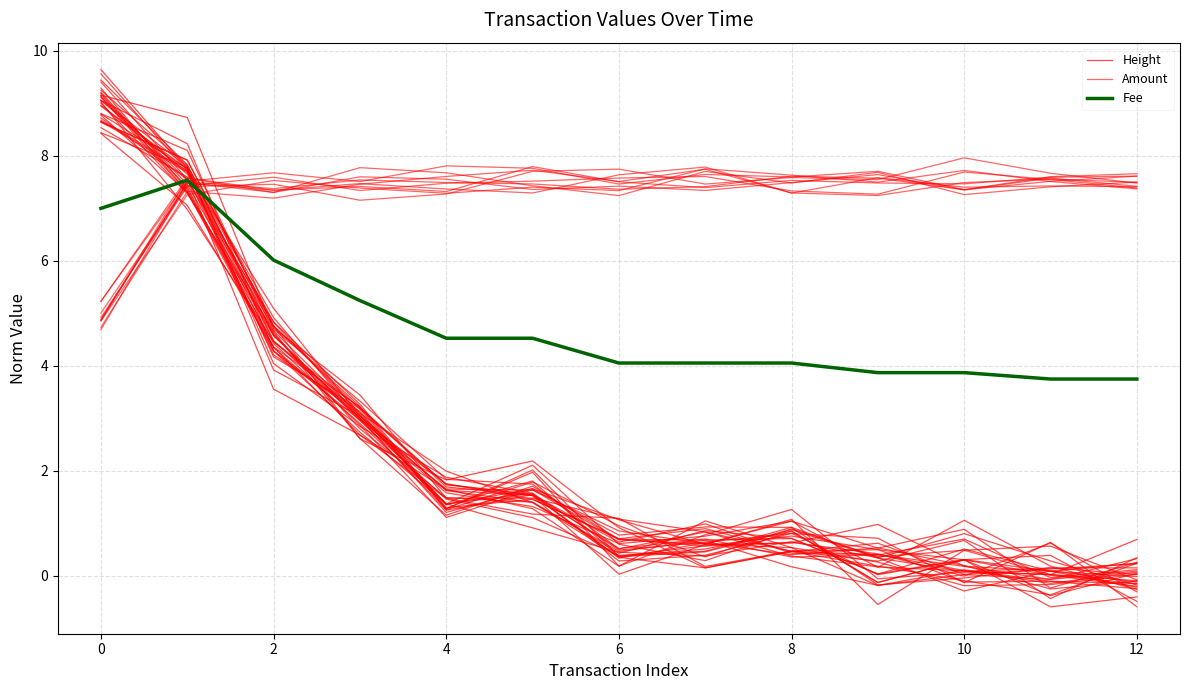

The value of Amount at 4 is 7.8. True or false?

True